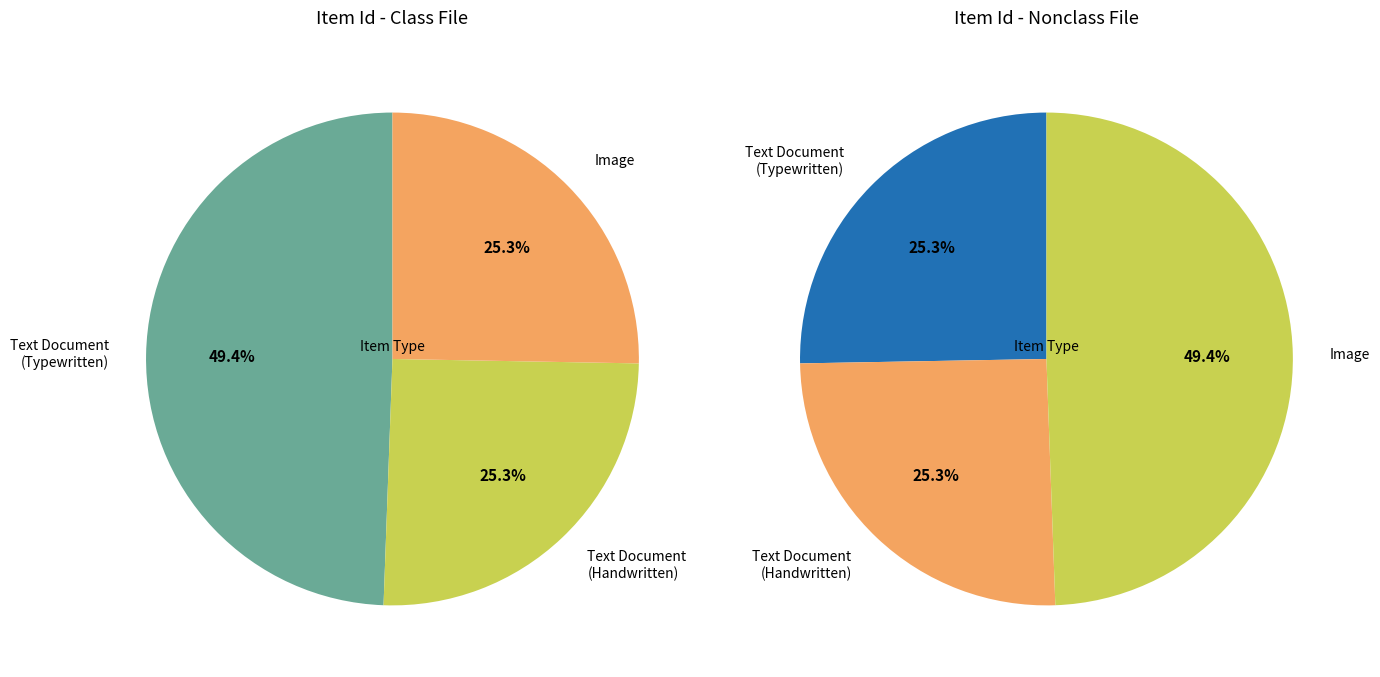

How many segments does this pie chart have?

3